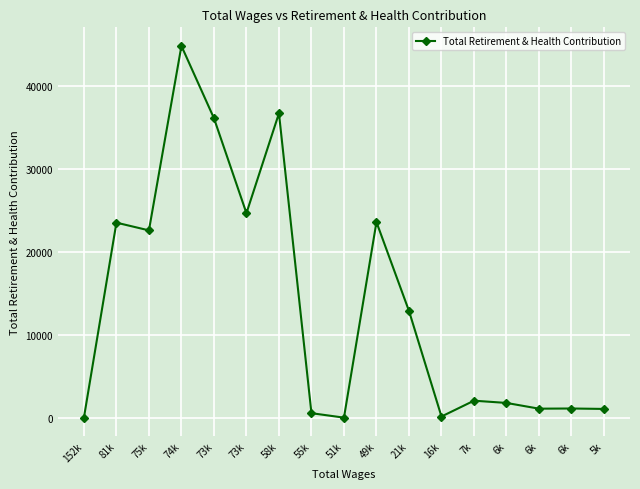

How many lines are shown in the chart?

1